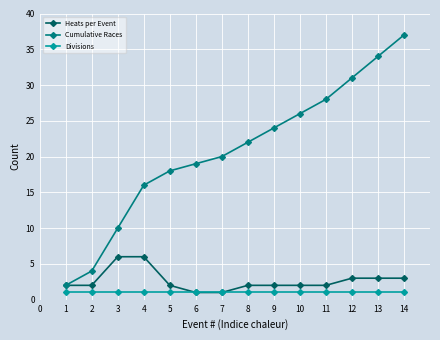

True or false: Divisions and Cumulative Races cross at least once.

False